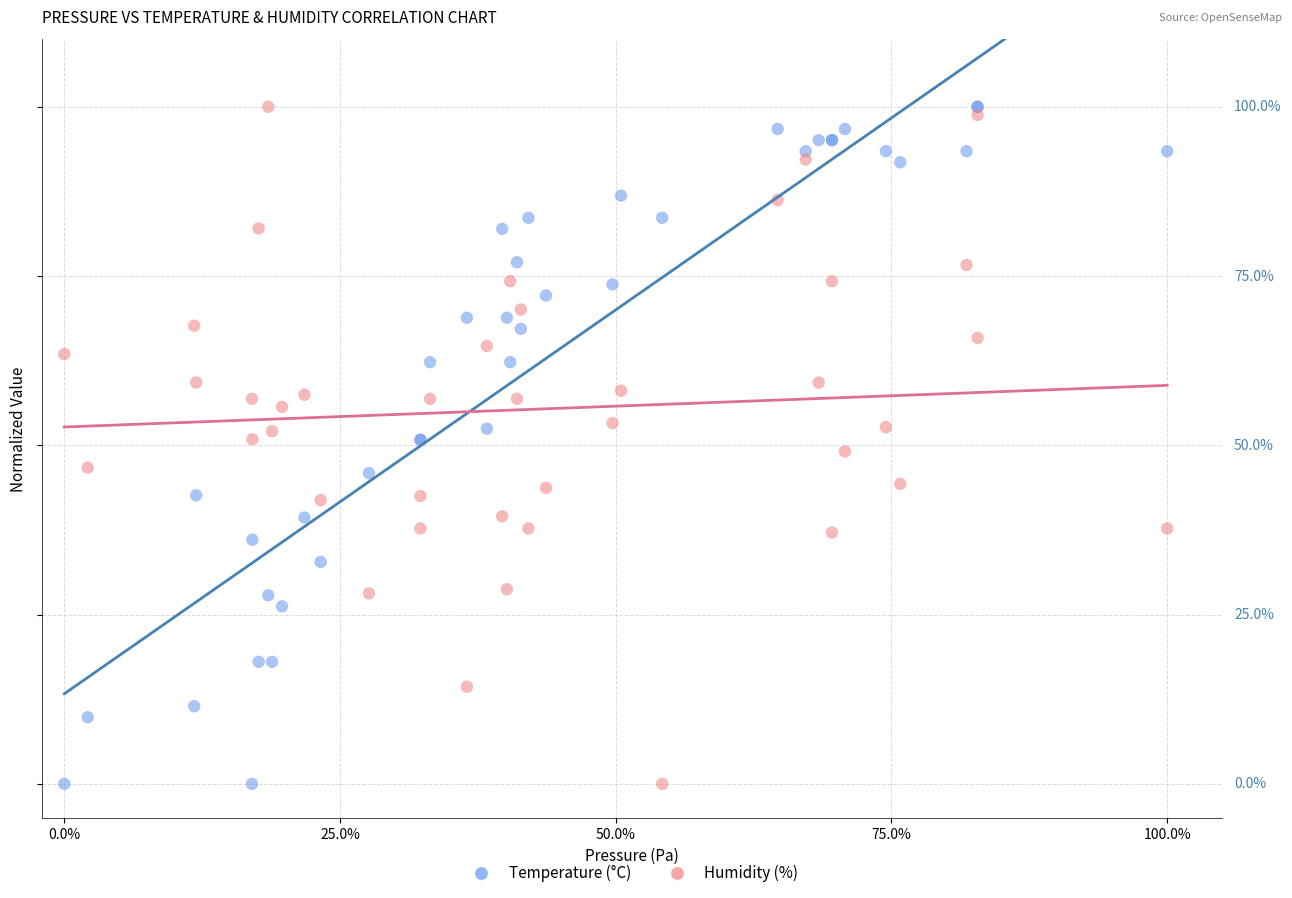

What are all the series names shown in the legend?

Temperature (°C), Humidity (%)